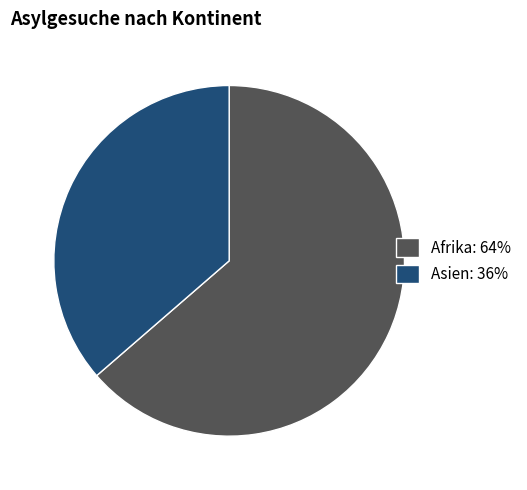

Rank the categories by value from lowest to highest.

Asien: 36%, Afrika: 64%